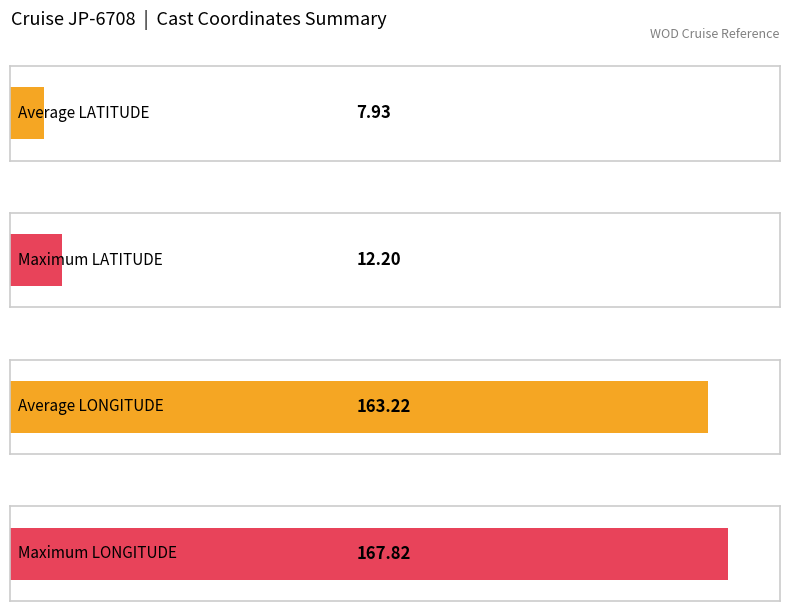

Is it true that LATITUDE equals 12.1 at 27?

False